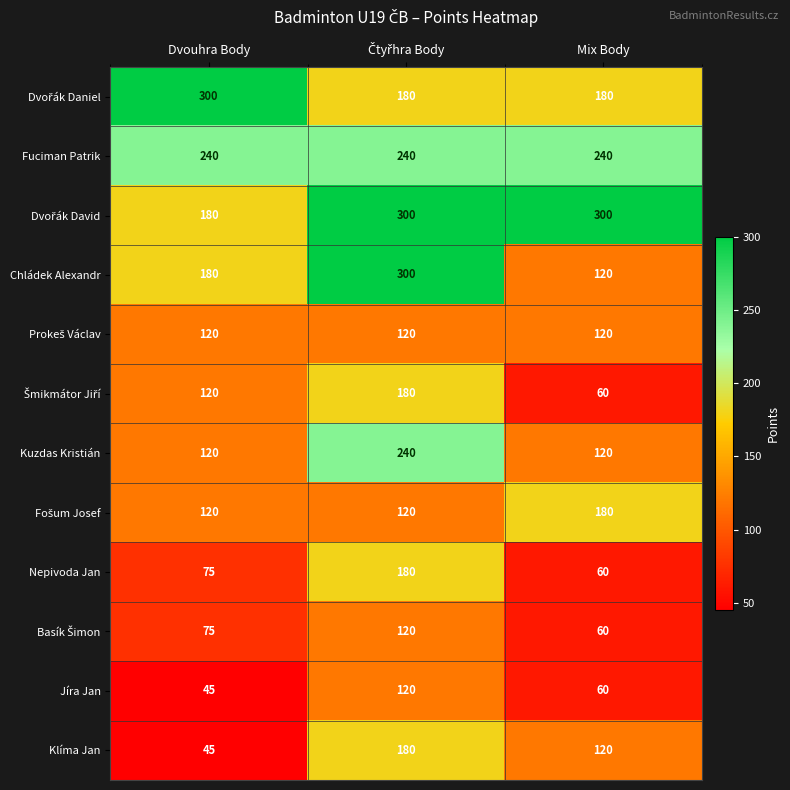

What is the smallest value displayed?

45